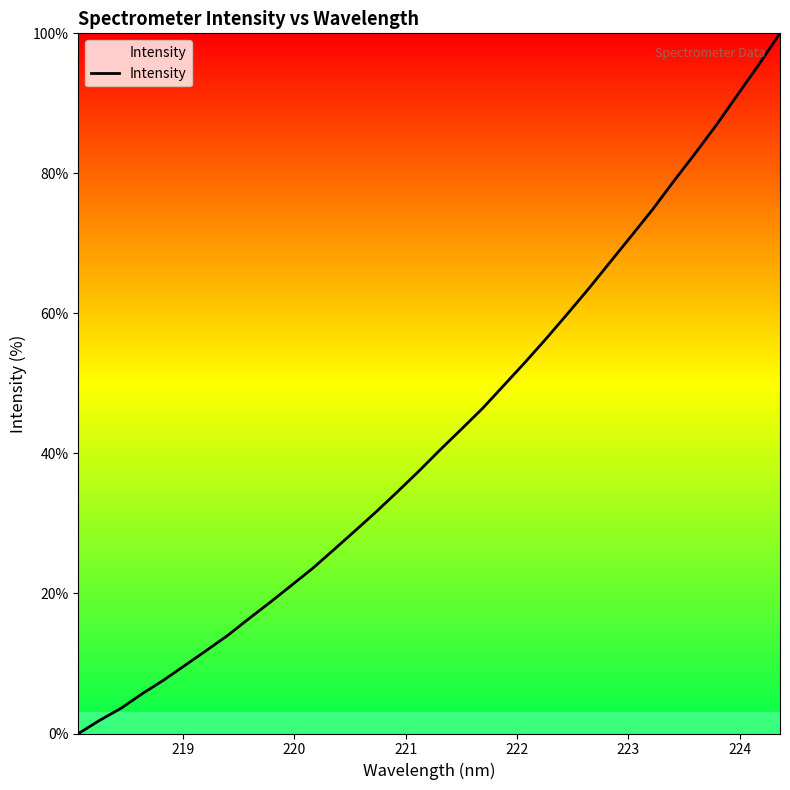

What is the greatest value displayed?

100.0